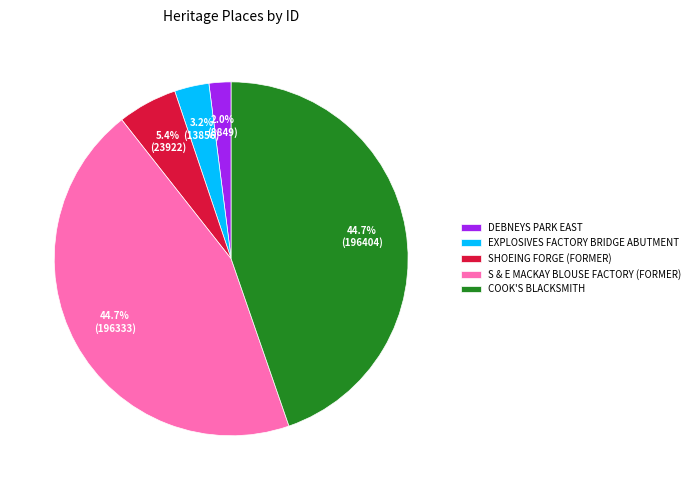

To the nearest percent, what is the difference between the SHOEING FORGE (FORMER) and COOK'S BLACKSMITH slice percentages?

39%